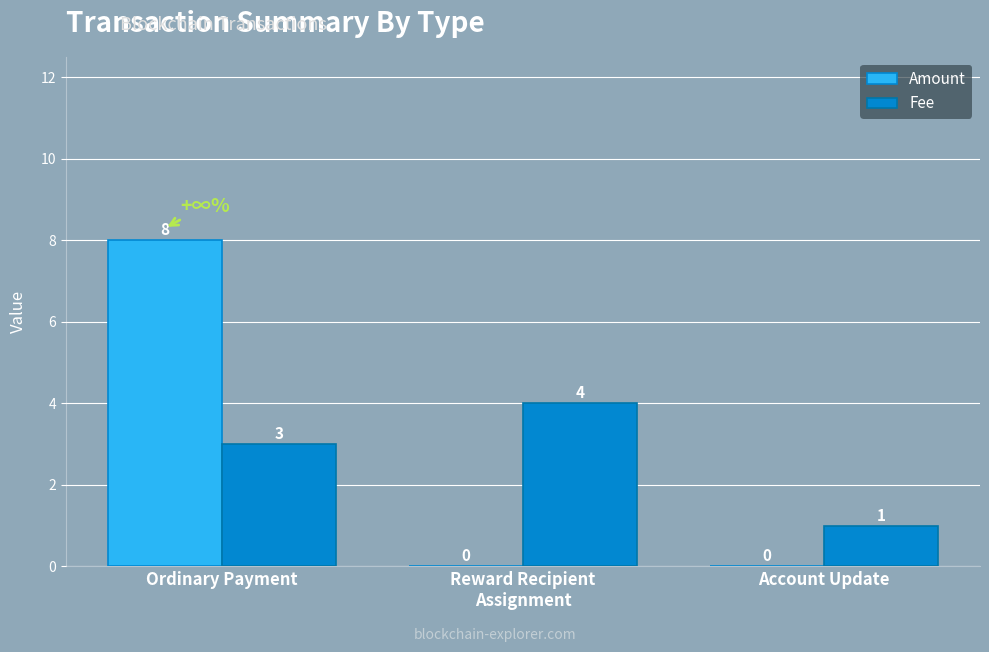

Which series changed the most between Ordinary Payment and Account Update?

Amount